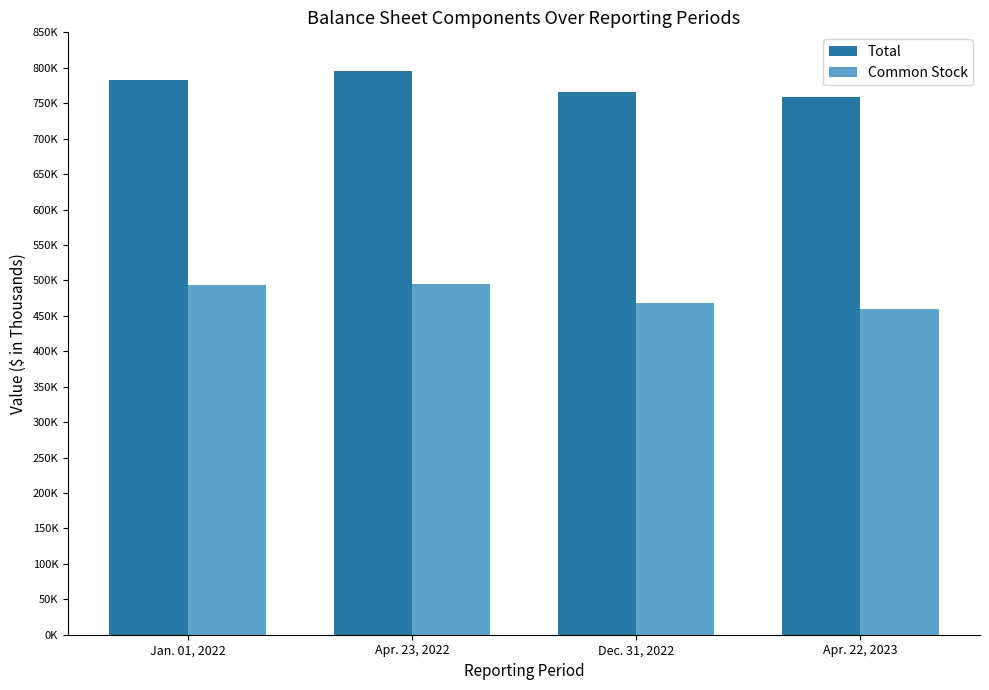

True or false: Total has a value of 391573 at Dec. 31, 2022.

False